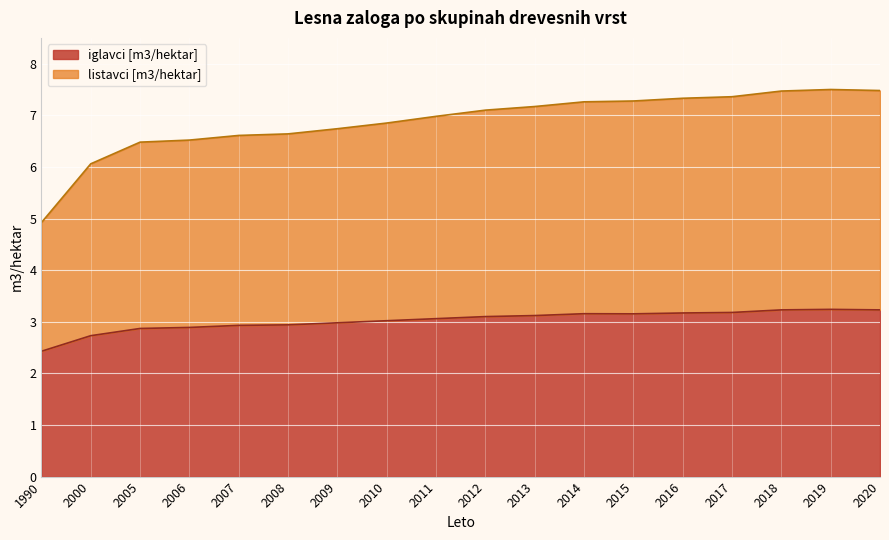

Is it true that iglavci [m3/hektar] equals 4.4 at 2016?

False